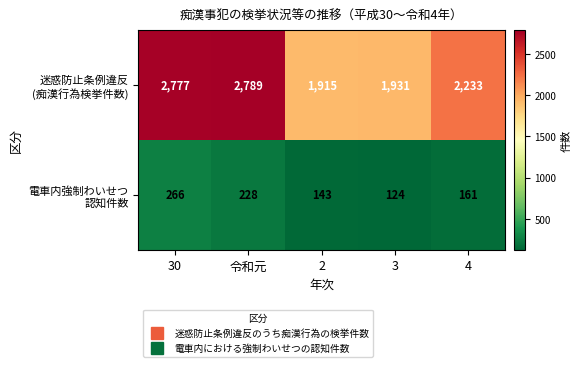

At which category does the chart reach its minimum across all series?

3